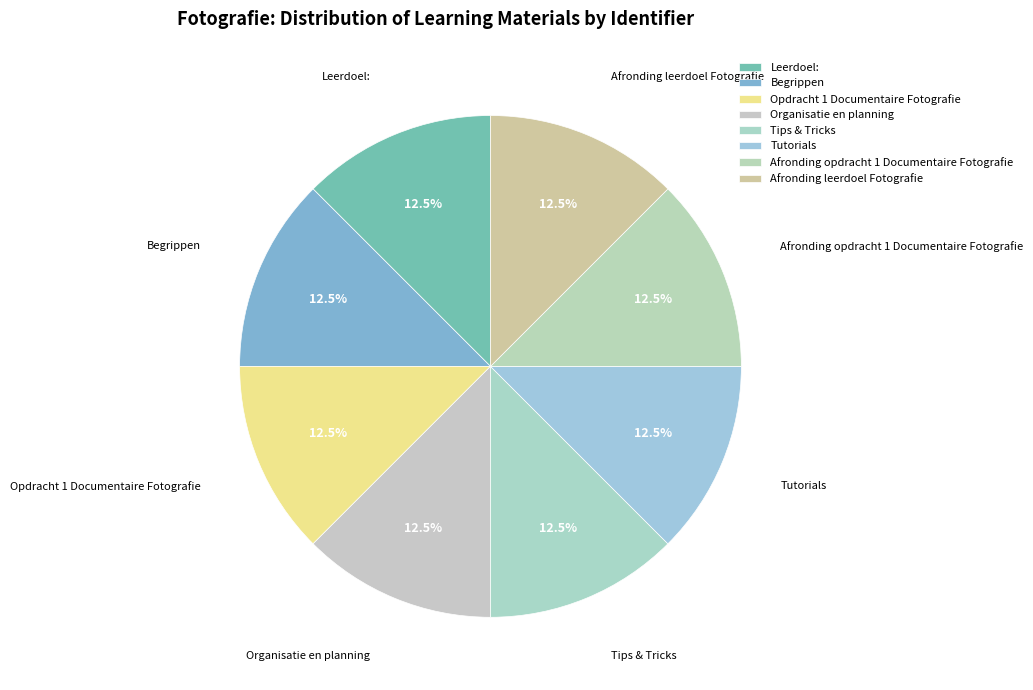

Is the sum of Begrippen and Leerdoel: greater than half?

No